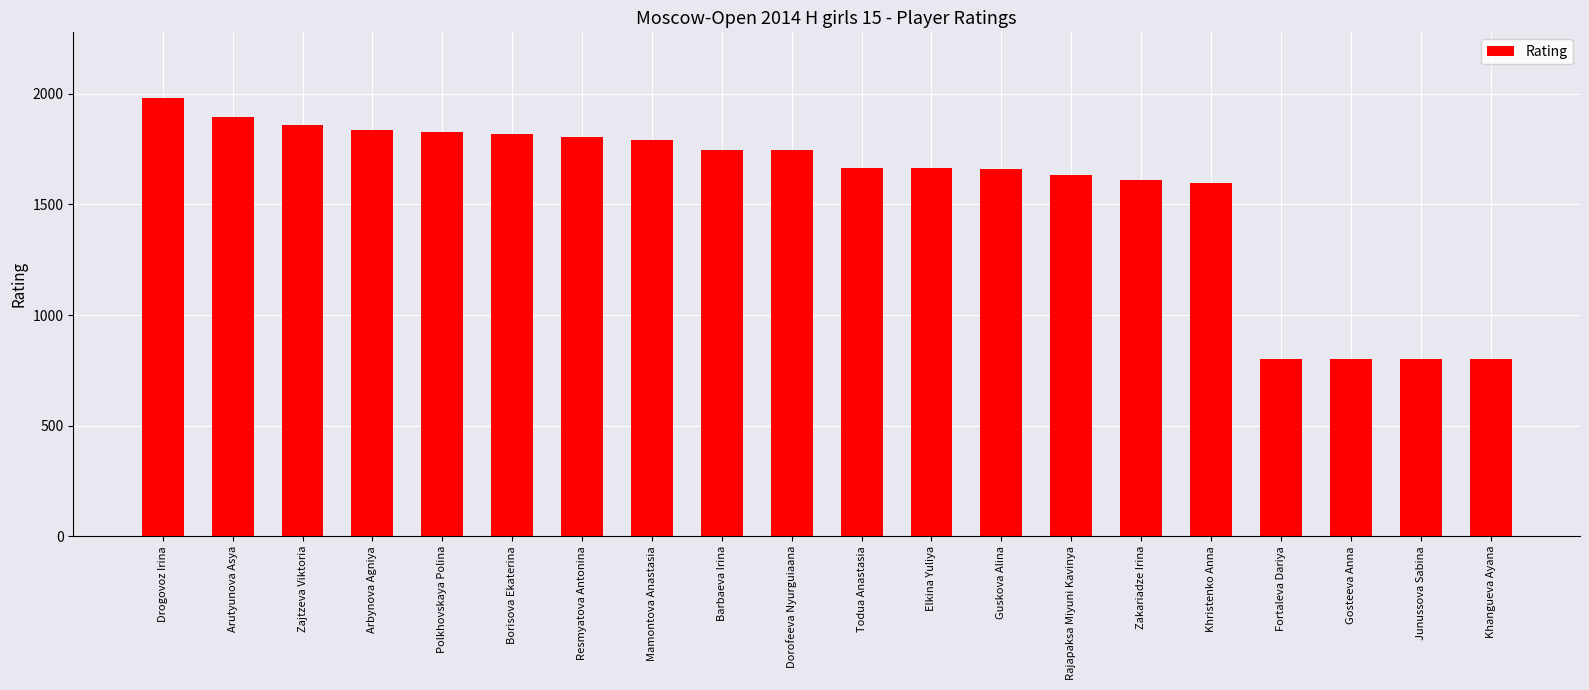

What is the difference between the maximum and minimum values?

1181